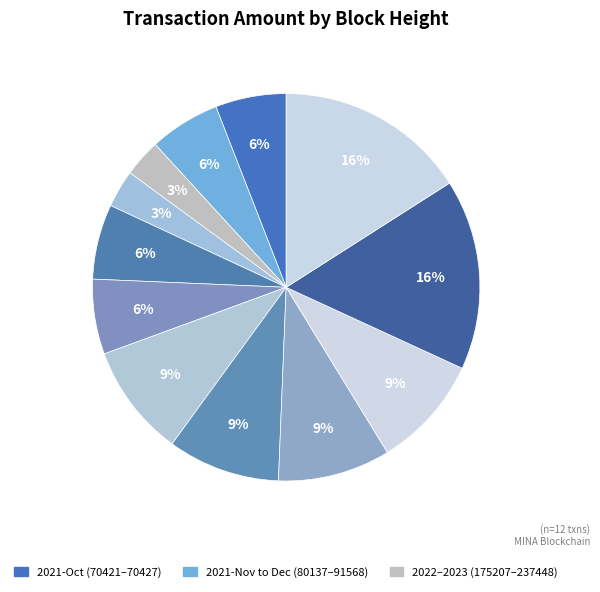

Which category has the smallest portion of the pie?

175218